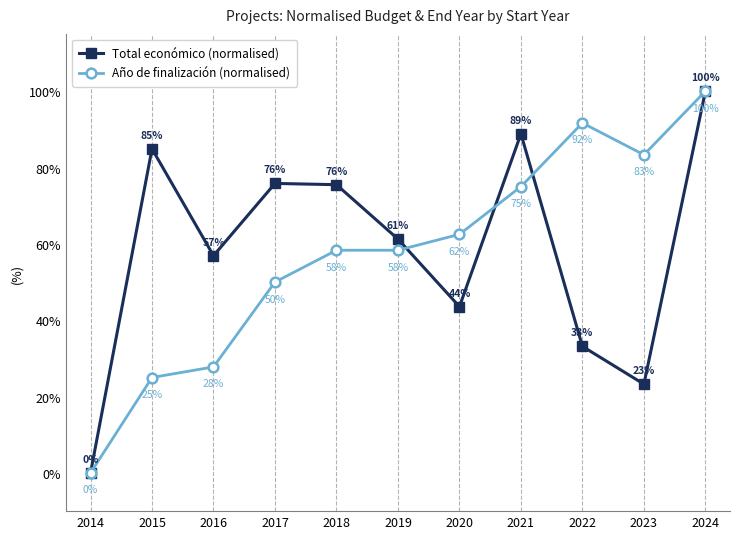

Which series changed the most between 2014 and 2021?

Total económico (normalised)